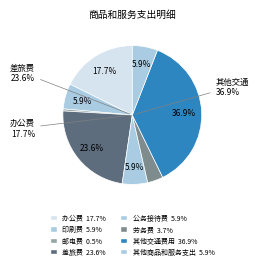

Count the number of slices in the pie.

8